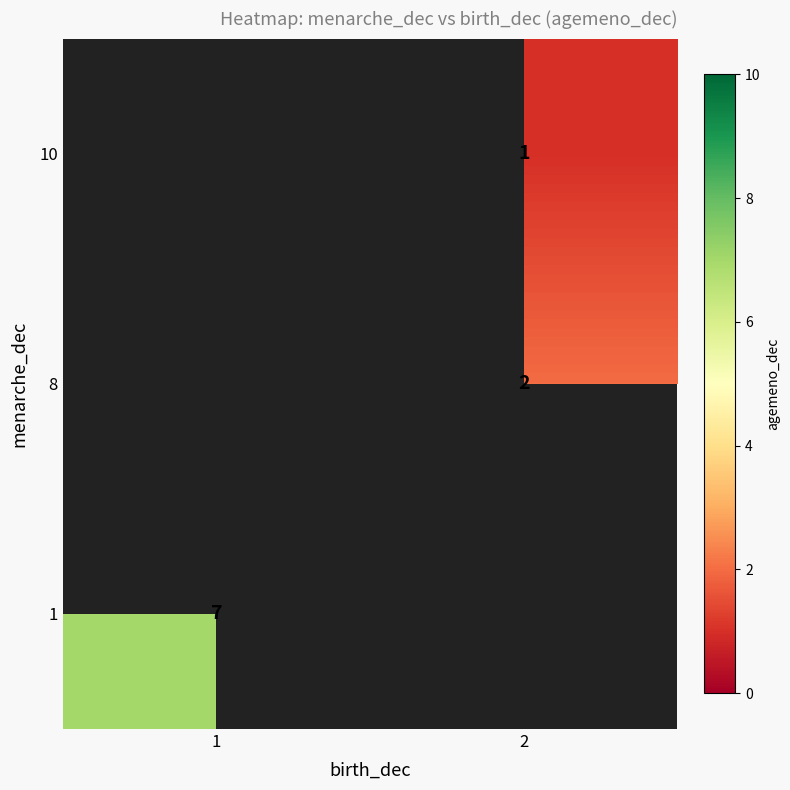

The 10 series shows 1.5 at 2. True or false?

False